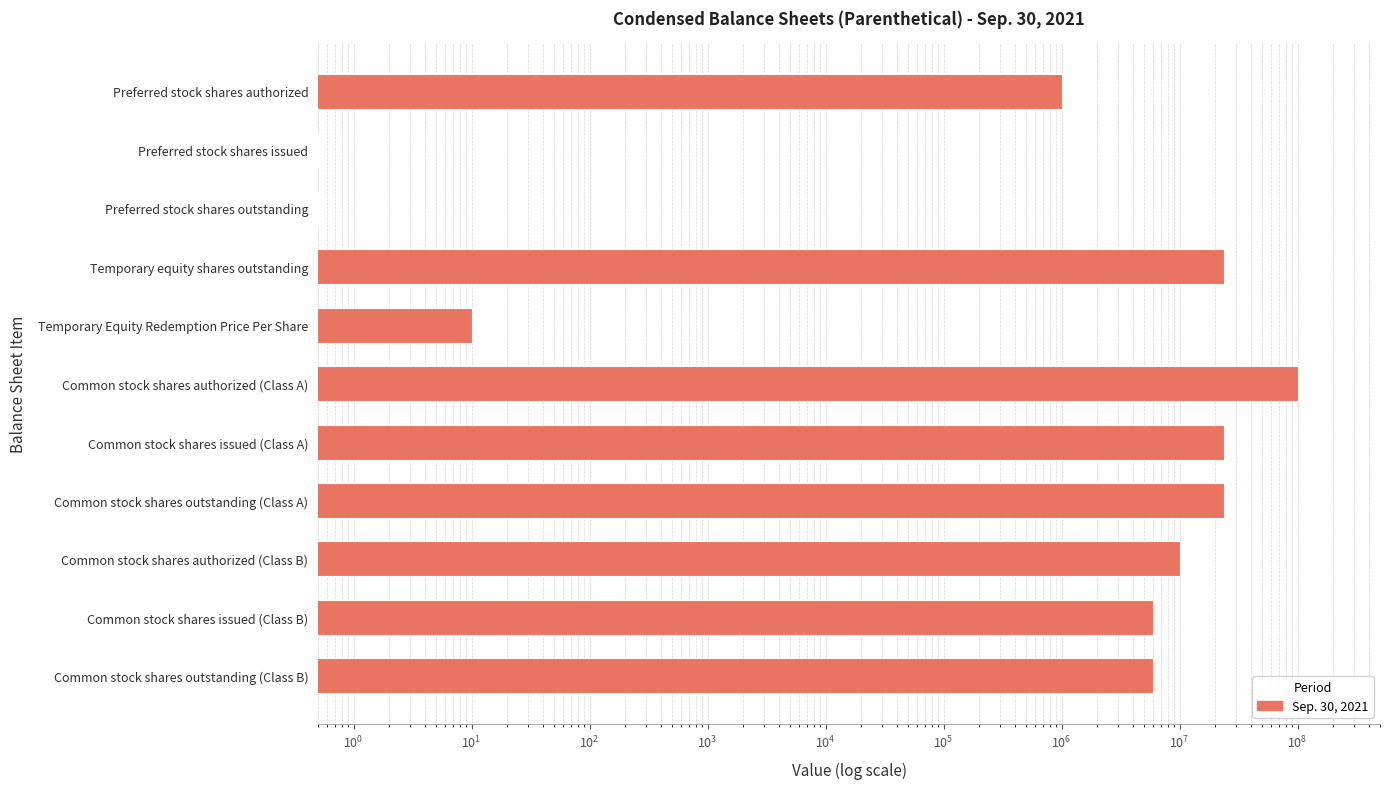

What is the ratio of the value at Common stock shares issued (Class B) to the value at Common stock shares outstanding (Class B)?

1.0